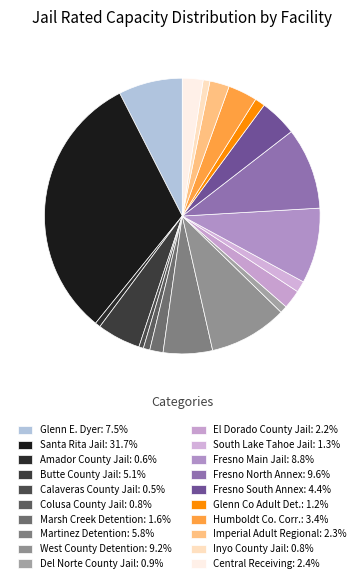

Approximately how many times larger is the value at Fresno South Annex compared to Central Receiving?

1.8